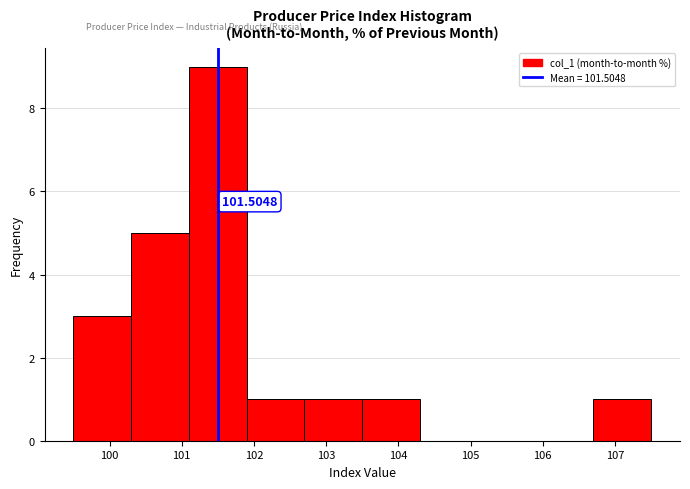

Which range on the x-axis has the tallest bar?

101.1 to 101.9